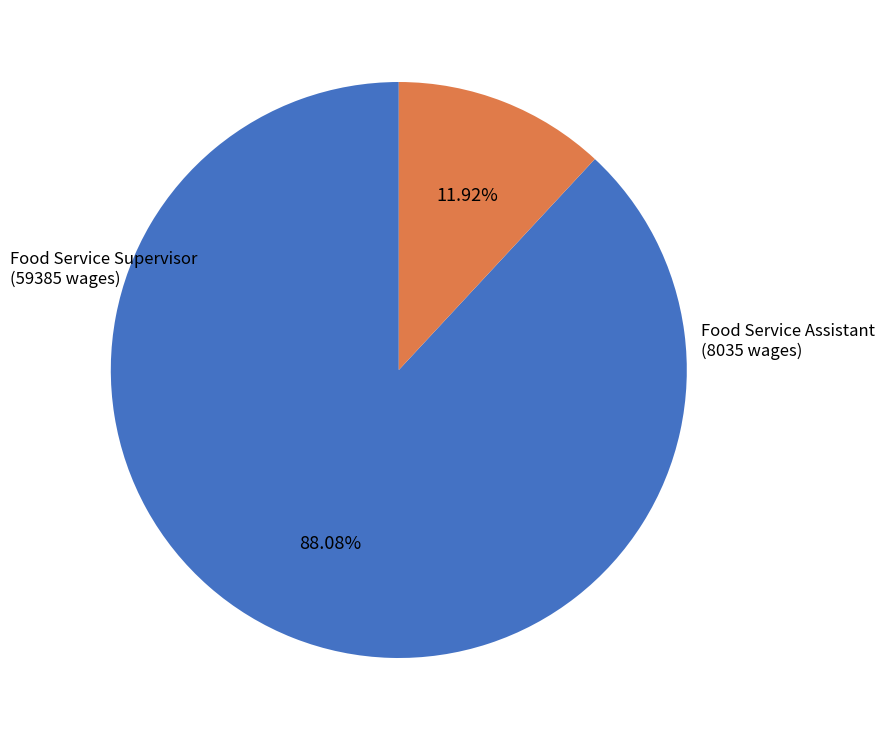

Is there a majority slice in this chart?

Yes